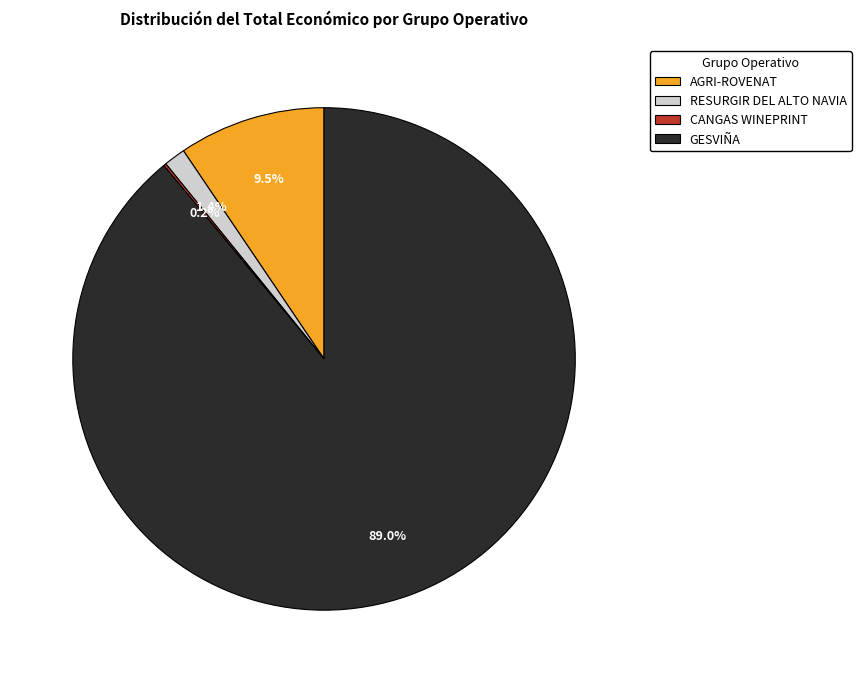

Which category has the biggest portion of the pie?

GESVIÑA